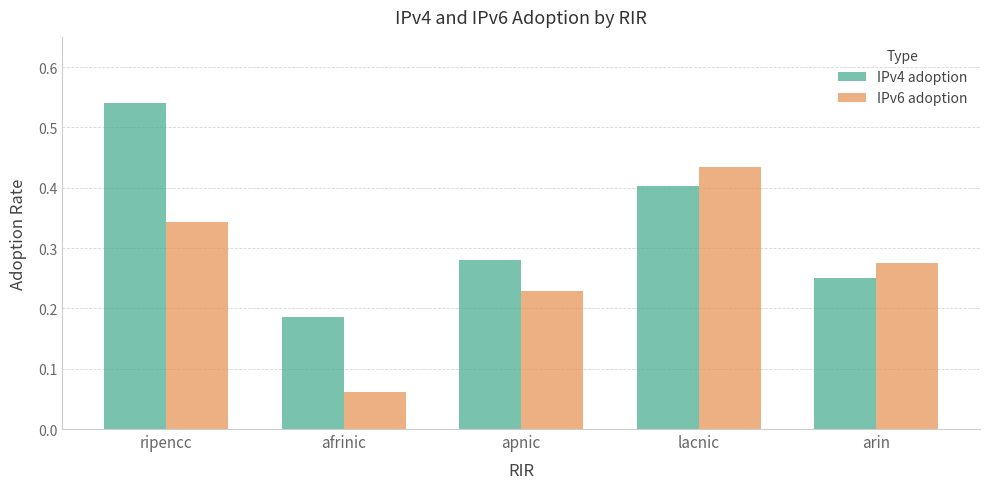

Which series changed the most between afrinic and apnic?

IPv6 adoption